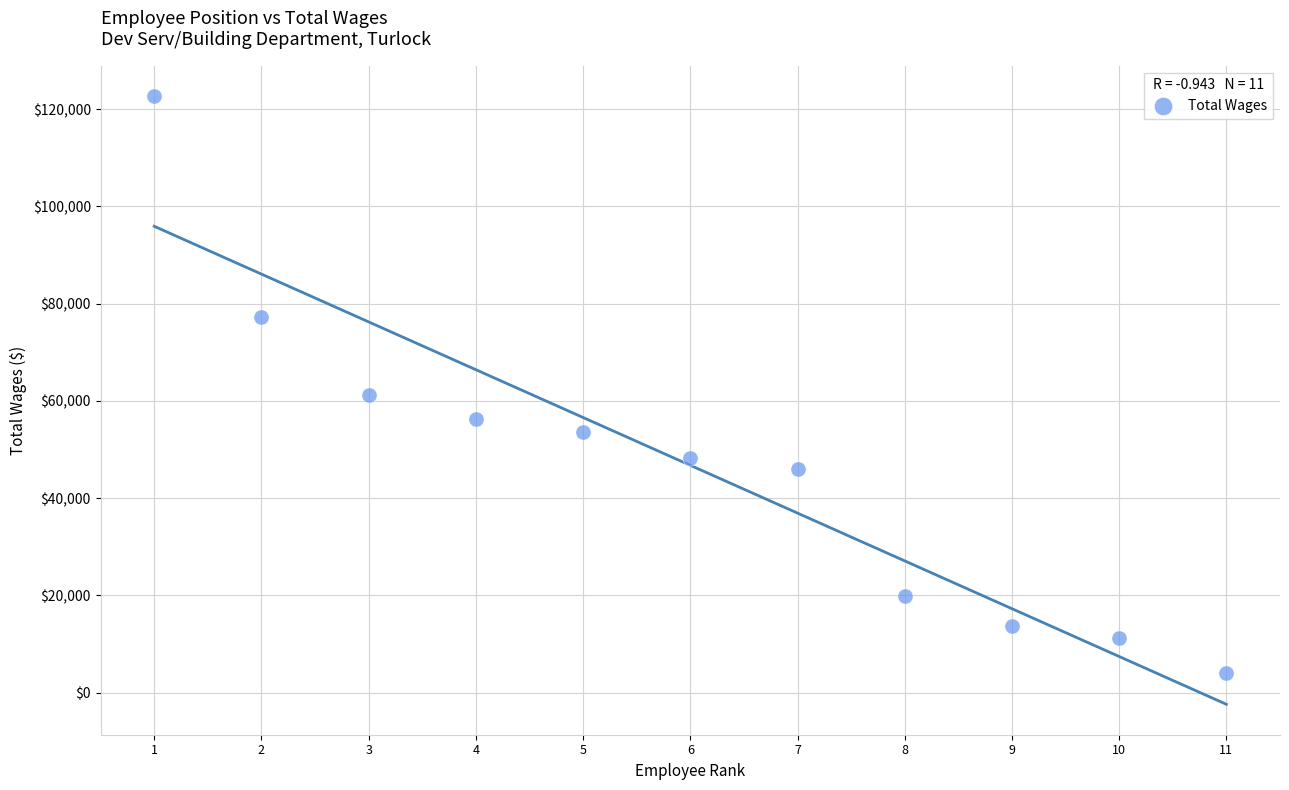

What Y value in the scatter plot is closest to 63320?

61262